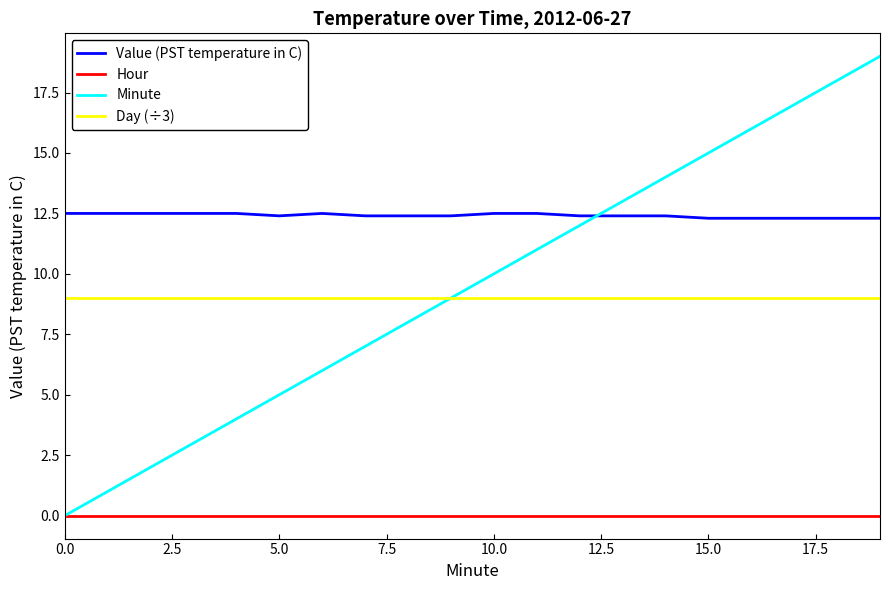

List the series in order of their peak value, highest first.

Minute, Value (PST temperature in C), Day (÷3), Hour